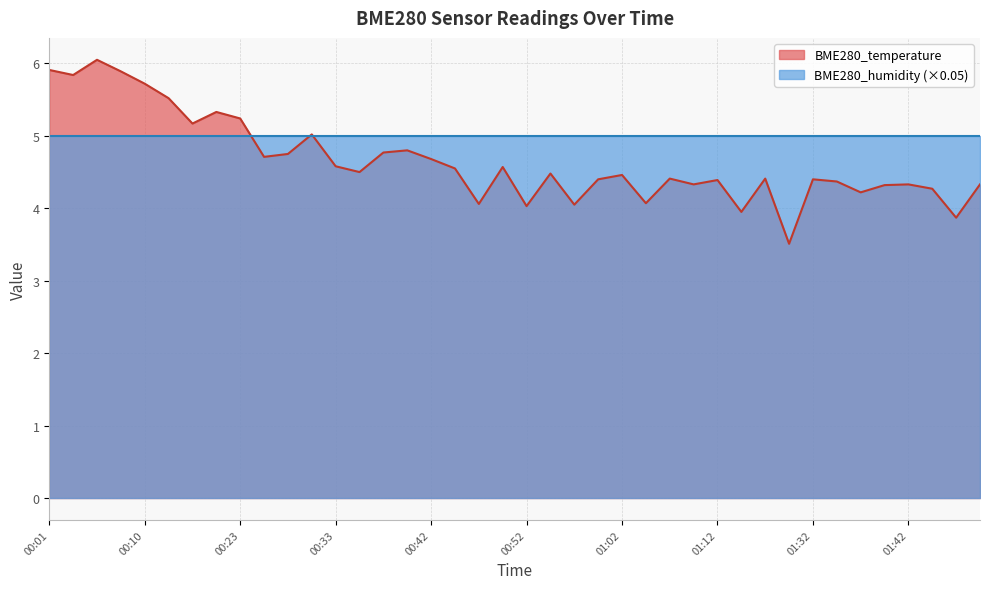

The chart shows a value of 2.0 at 01:12. True or false?

False